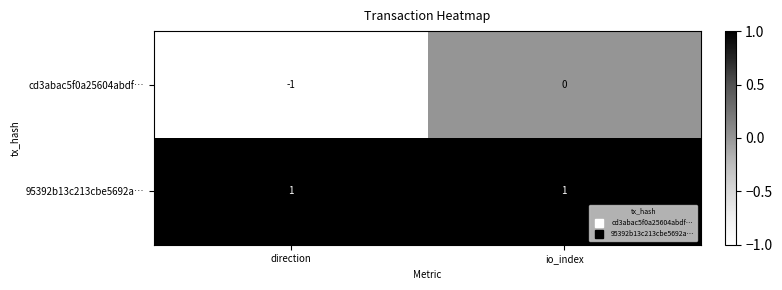

Count the number of categories in the chart.

2